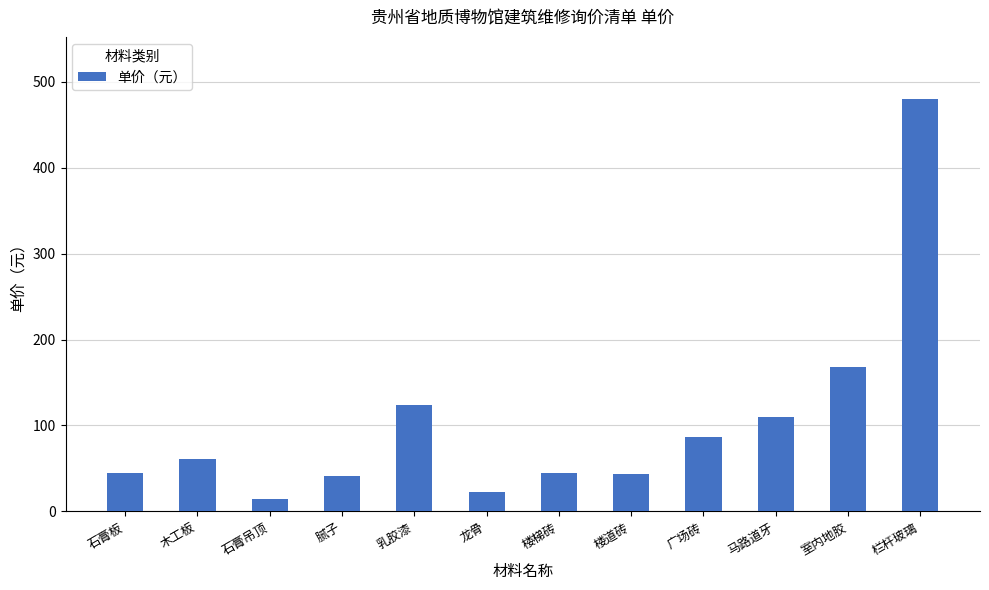

What is the maximum value shown in the chart?

480